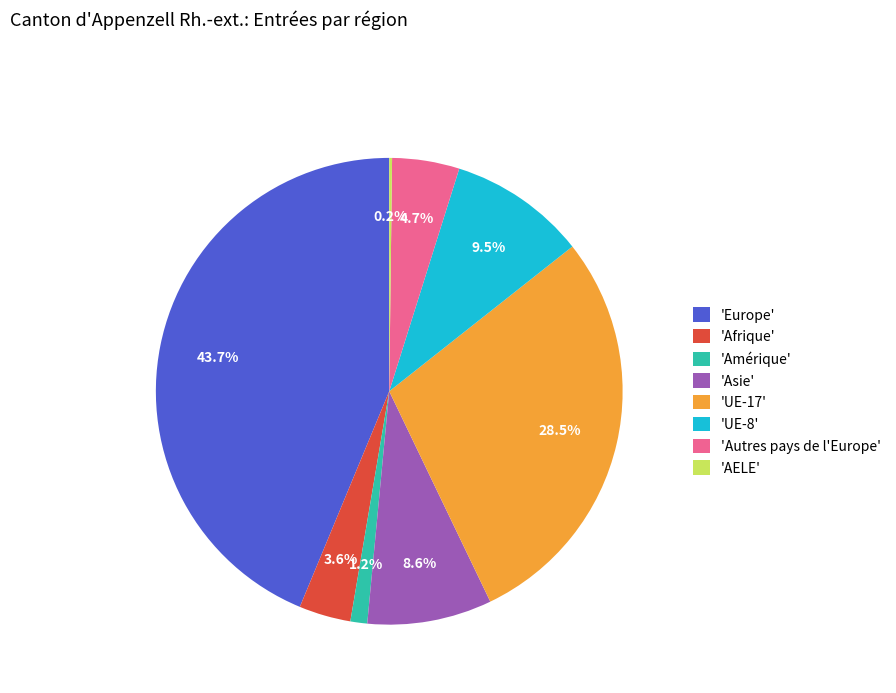

Does 'UE-8' represent more than half of the total?

No